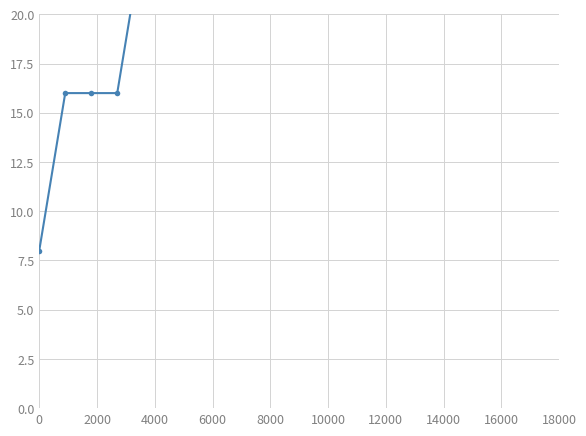

Is it true that the value at 14000 is 115.9?

False